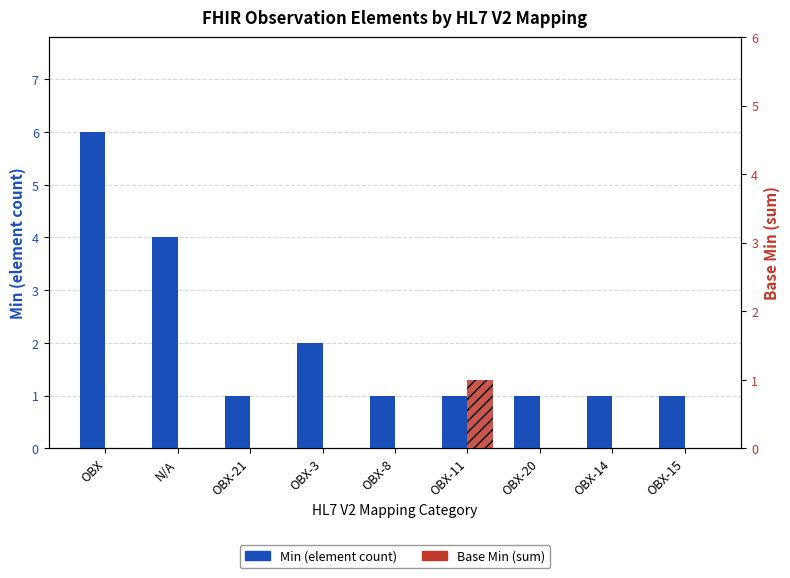

List the series in order of their peak value, lowest first.

Base Min (sum), Min (element count)